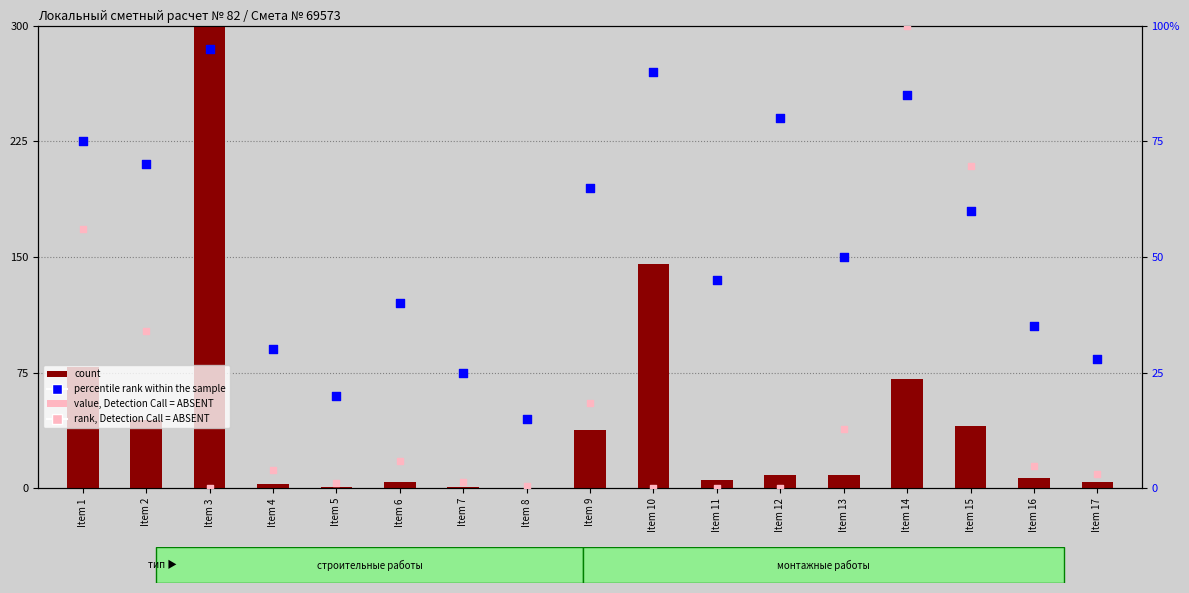

What are all the series names shown in the legend?

count, value, Detection Call = ABSENT, percentile rank within the sample, rank, Detection Call = ABSENT